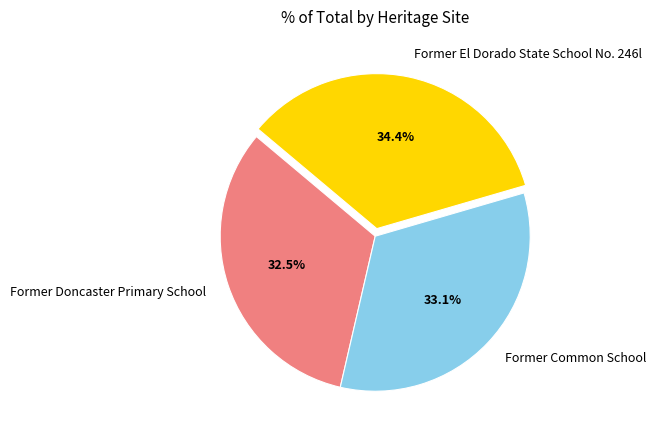

Is it true that Former El Dorado State School No. 246l is 41% of the pie?

False